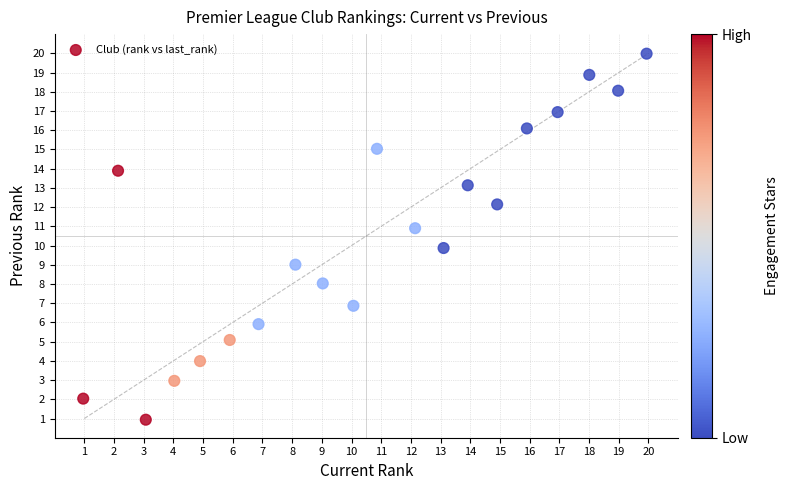

What is the range of Y values (max minus min)?

19.0